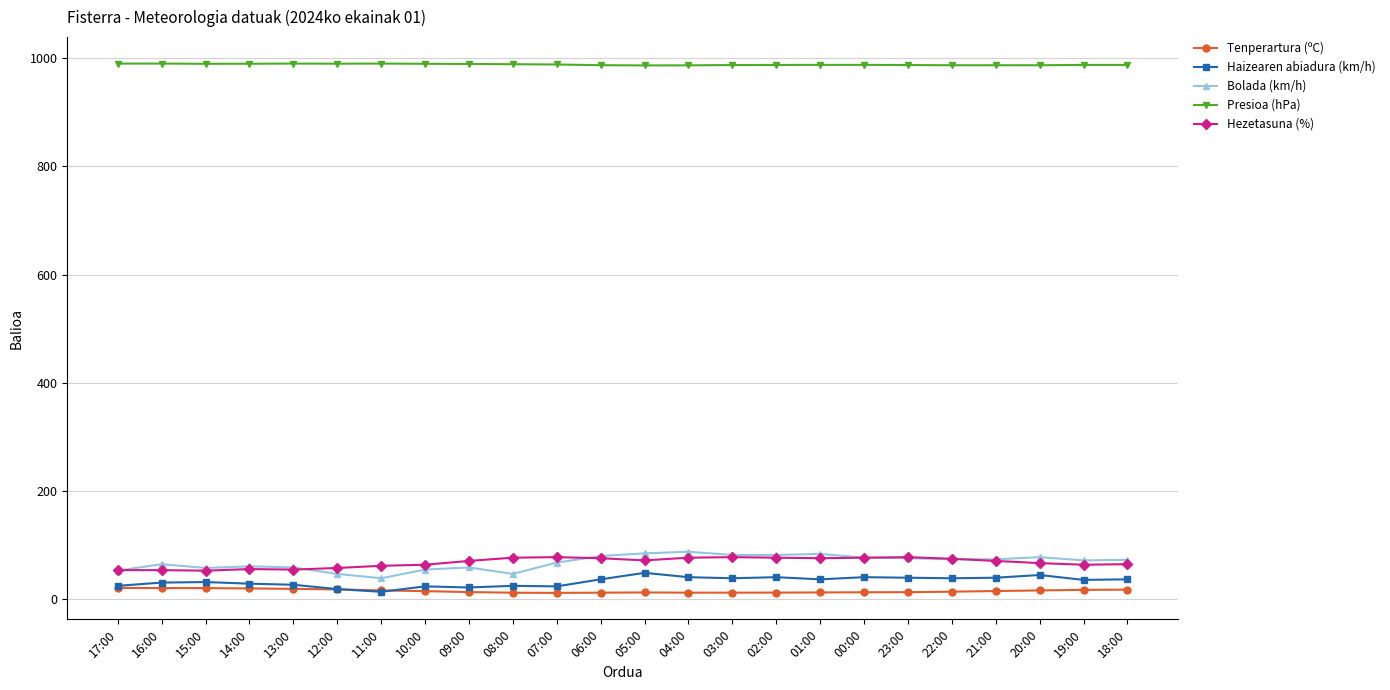

Rank the series at 07:00 from highest to lowest value.

Presioa (hPa), Hezetasuna (%), Bolada (km/h), Haizearen abiadura (km/h), Tenperartura (ºC)